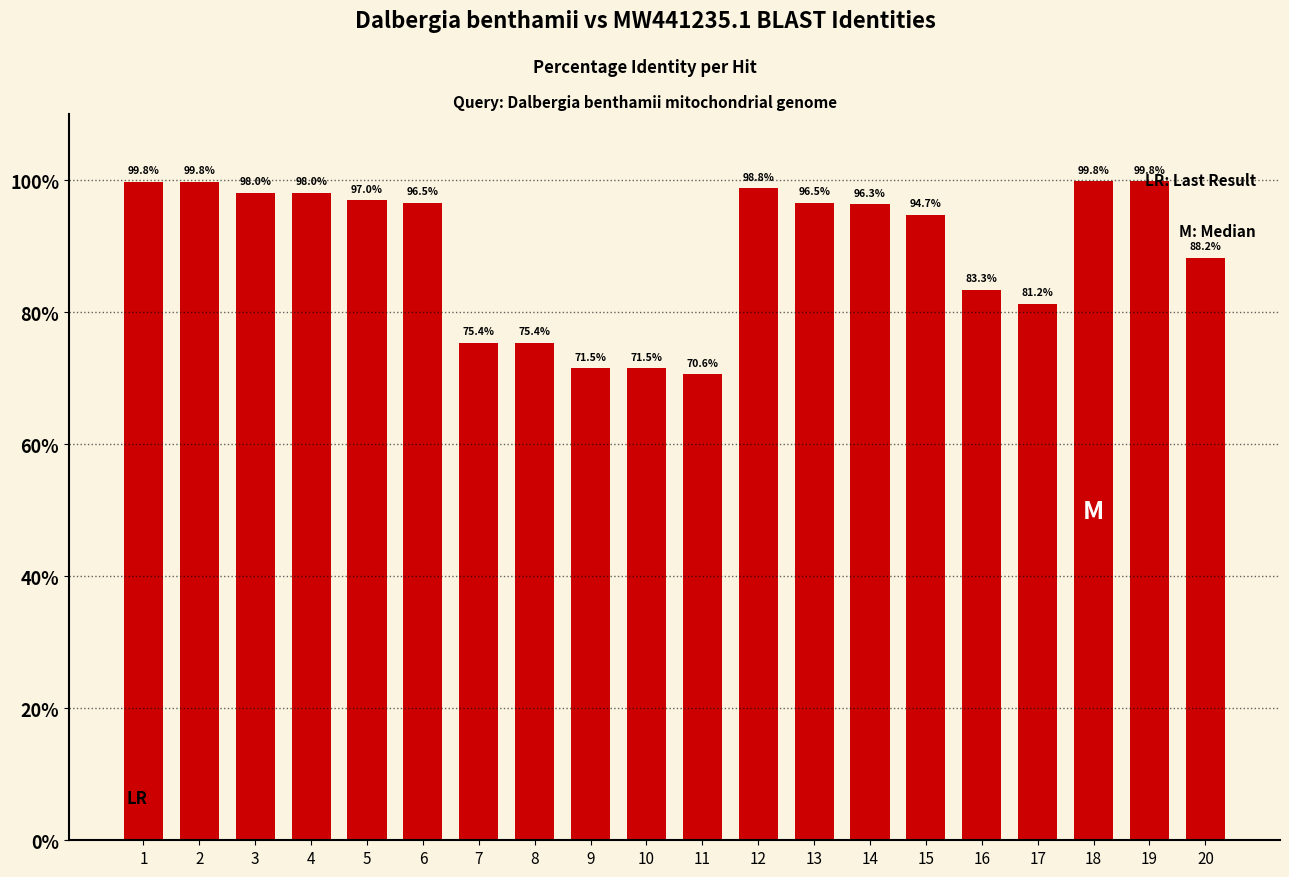

How many series are shown in this chart?

1